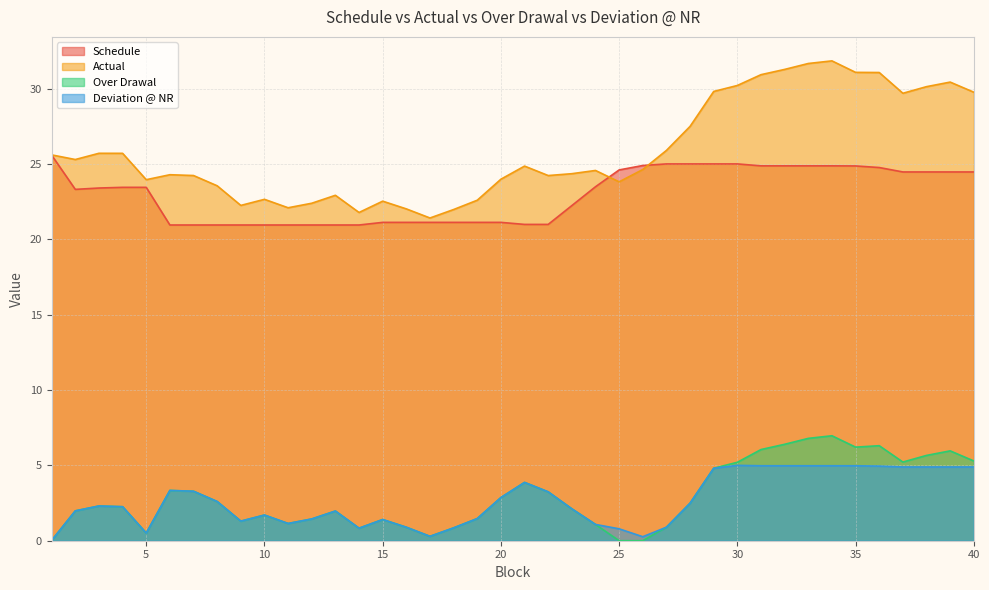

Which has a higher value, 15 or 5?

5